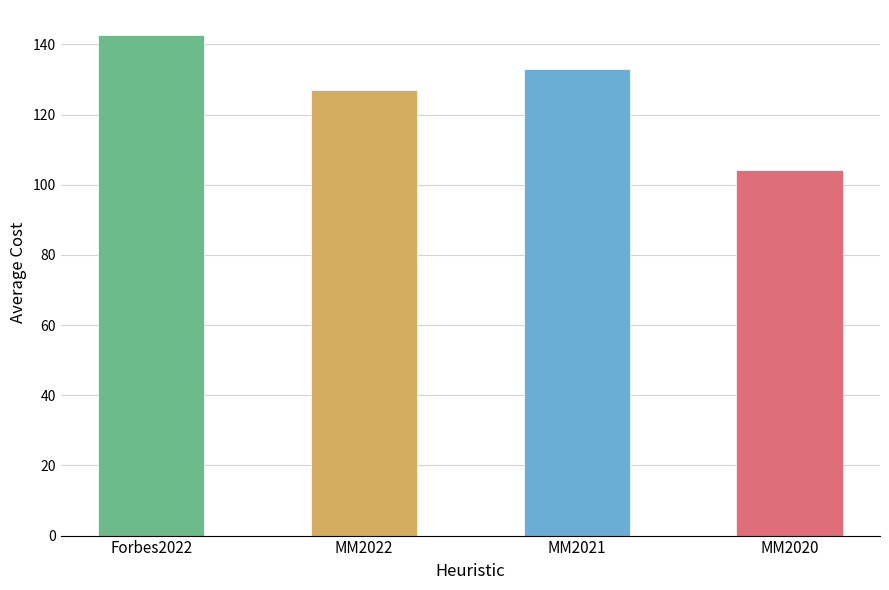

What is the difference between the values at MM2021 and Forbes2022?

9.7